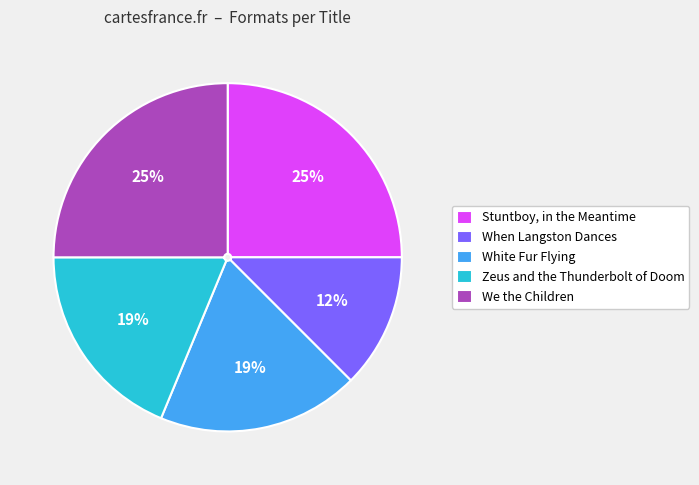

Which category has the smallest portion of the pie?

When Langston Dances